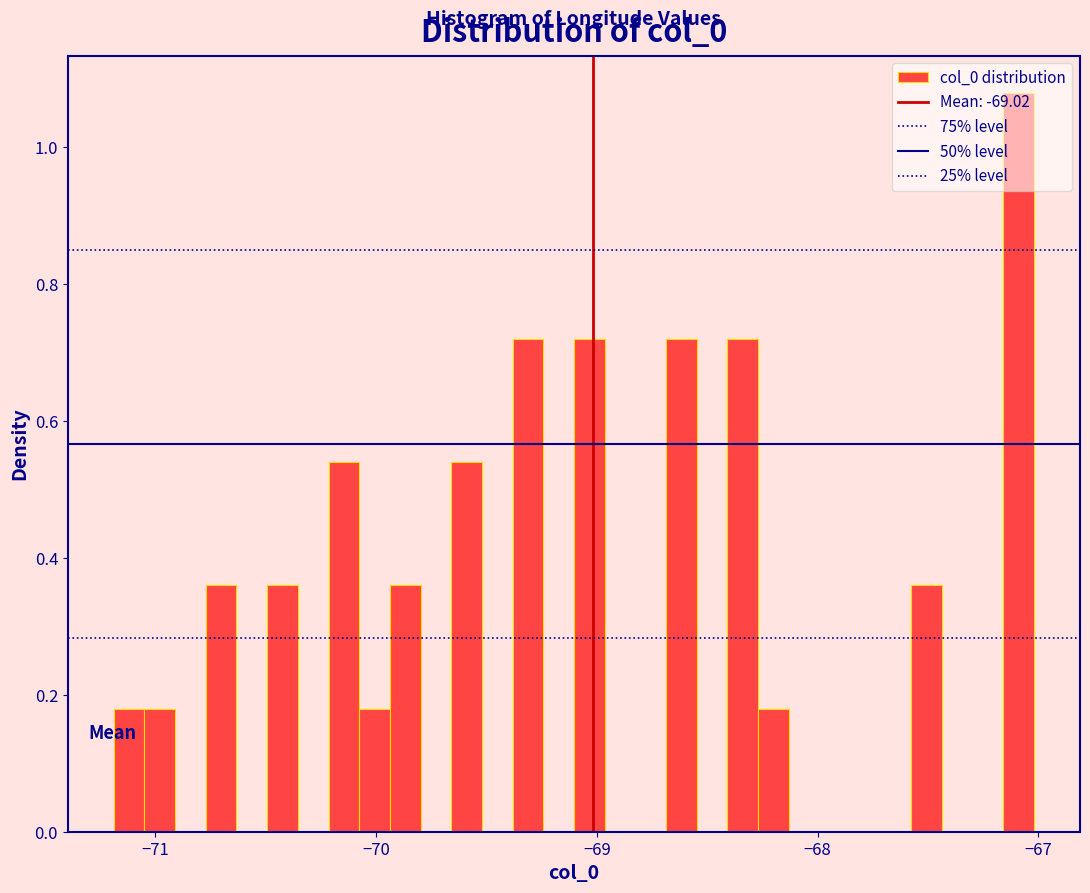

Read against the x-axis, roughly where is the centre of the tallest bar?

-67.1